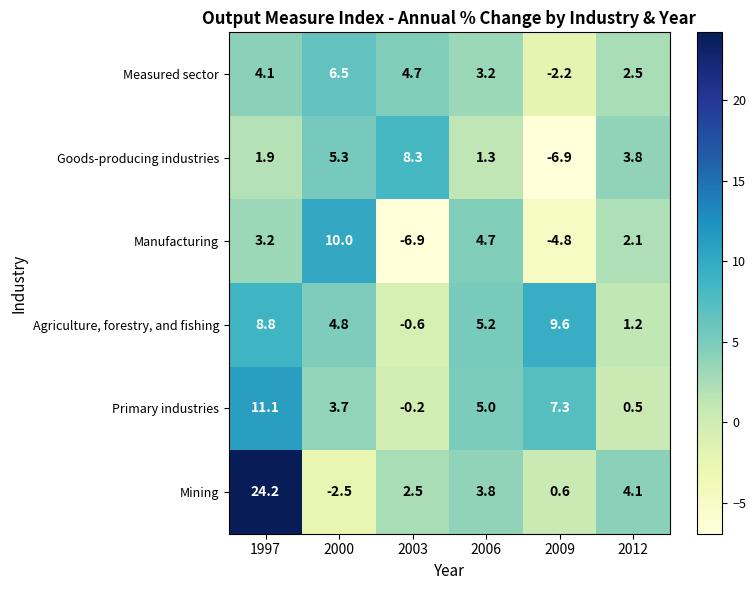

How many distinct data groups are displayed?

6